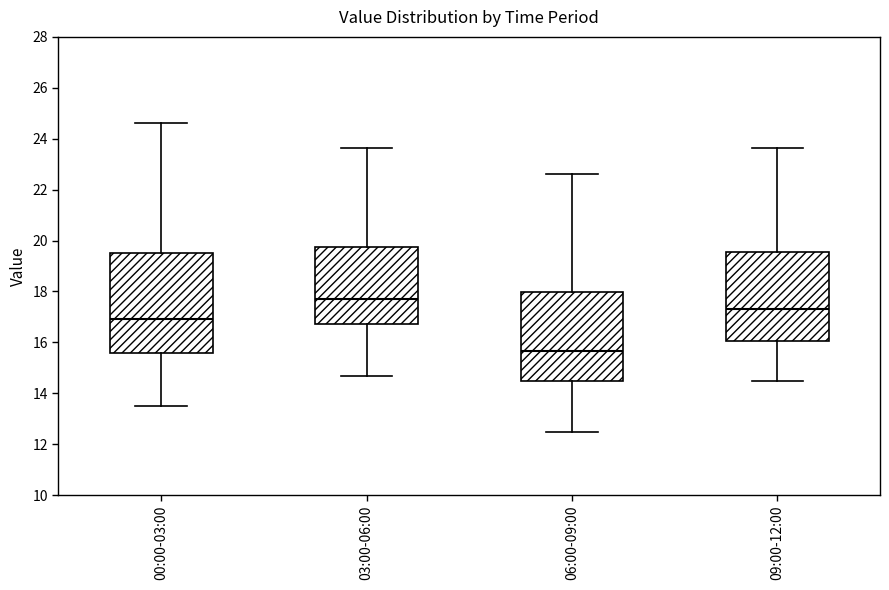

Reading left to right, transcribe this box plot: for each box, give where its median line is, the range the box spans, and where its two whiskers end, as read against the y-axis. The values are not printed on the chart, so give them approximately, as read against the axis.

00:00-03:00: median 17.0, box 15.6 to 19.6, whiskers 13.4 to 24.6
03:00-06:00: median 17.6, box 16.8 to 19.8, whiskers 14.6 to 23.6
06:00-09:00: median 15.6, box 14.4 to 18.0, whiskers 12.4 to 22.6
09:00-12:00: median 17.4, box 16.0 to 19.6, whiskers 14.4 to 23.6